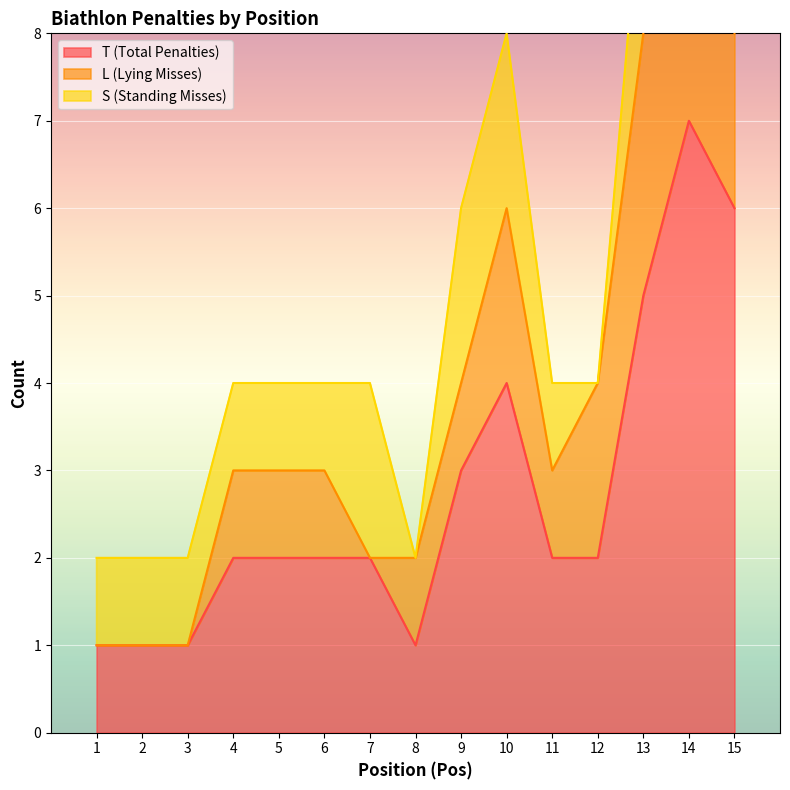

True or false: L (Lying Misses) and T (Total Penalties) intersect in this chart.

False